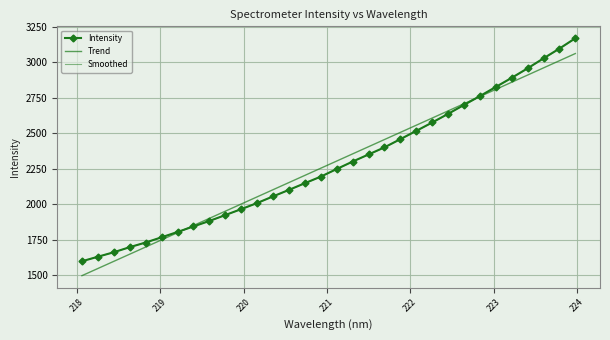

How many times do Trend and Smoothed cross each other?

2